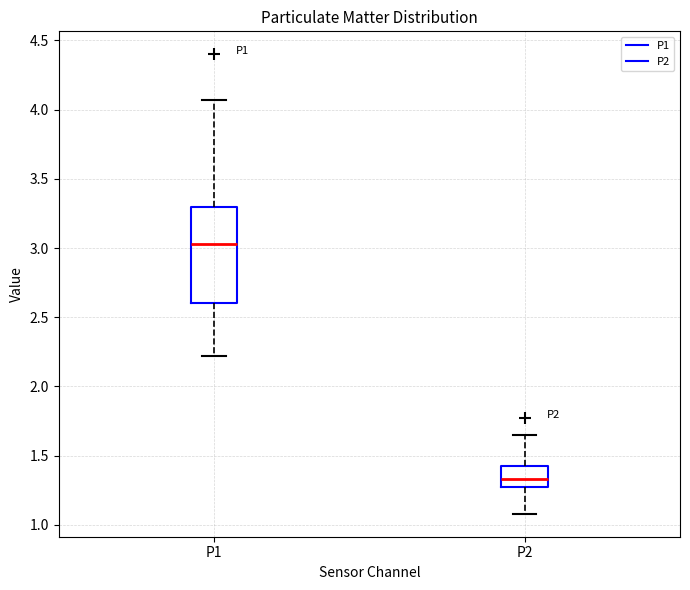

Where does the lower whisker of the box for P2 end on the y-axis? The values are not printed on the chart, so give them approximately, as read against the axis.

1.10